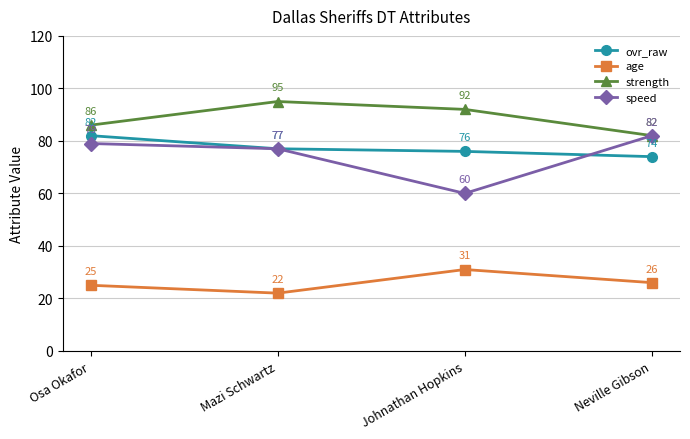

What is the label of the 2nd point from the right?

Johnathan Hopkins